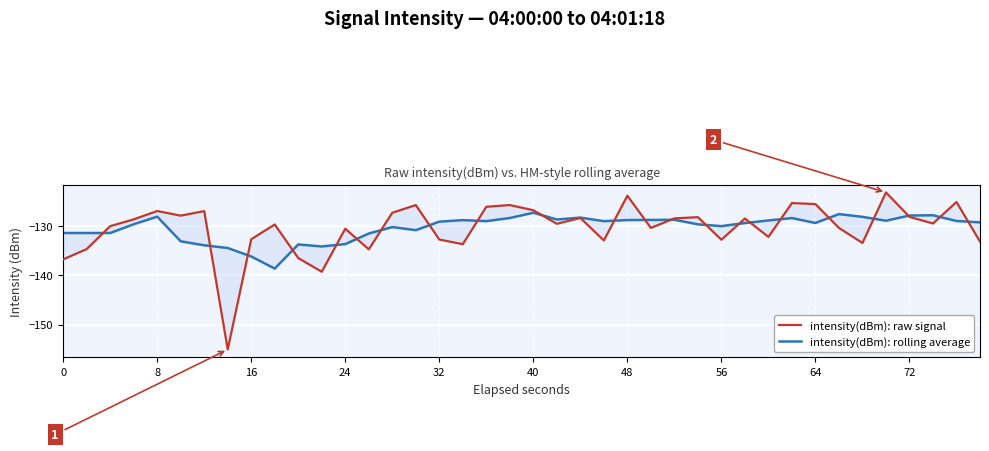

Count the number of categories in the chart.

40